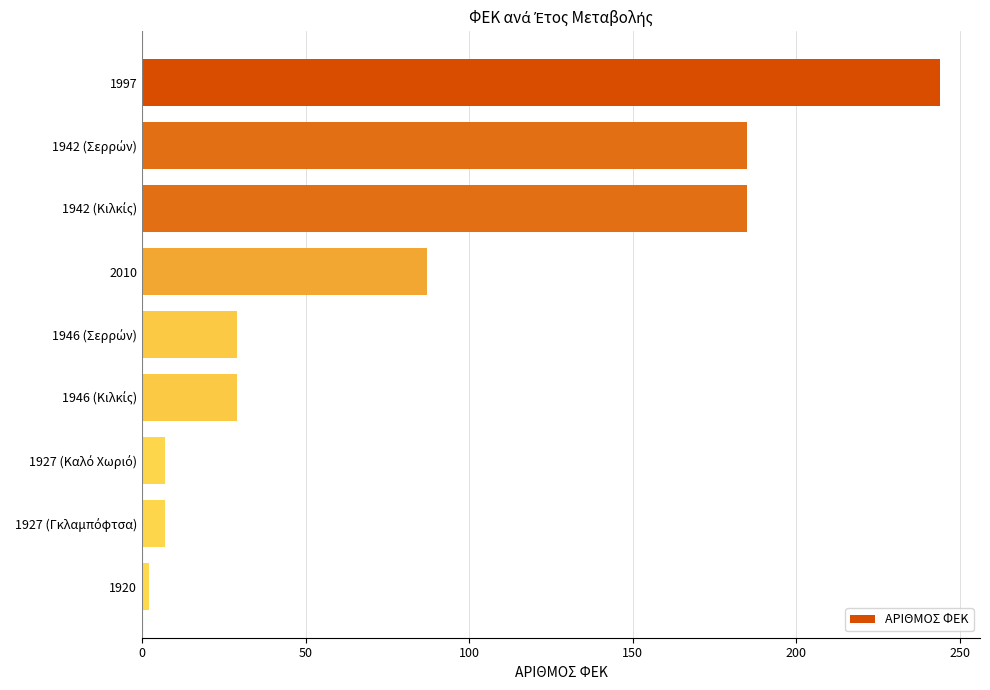

The chart shows a value of 244 at 1997. True or false?

True